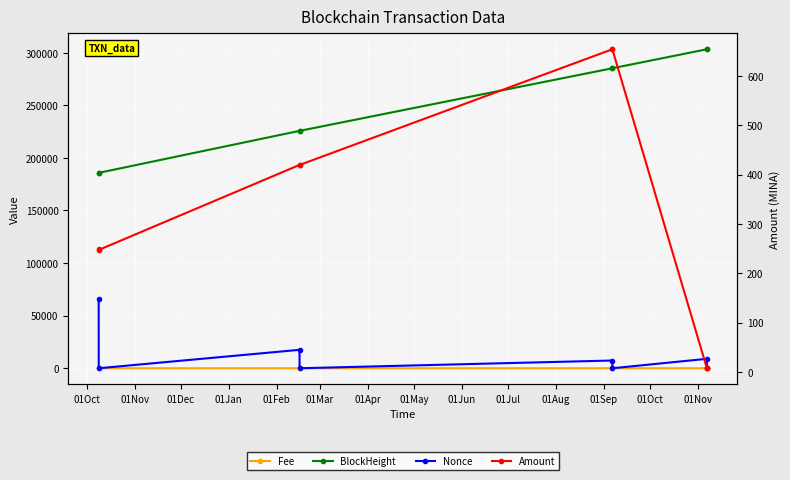

What is the spread (max minus min) of values at 01Oct?

185767.0